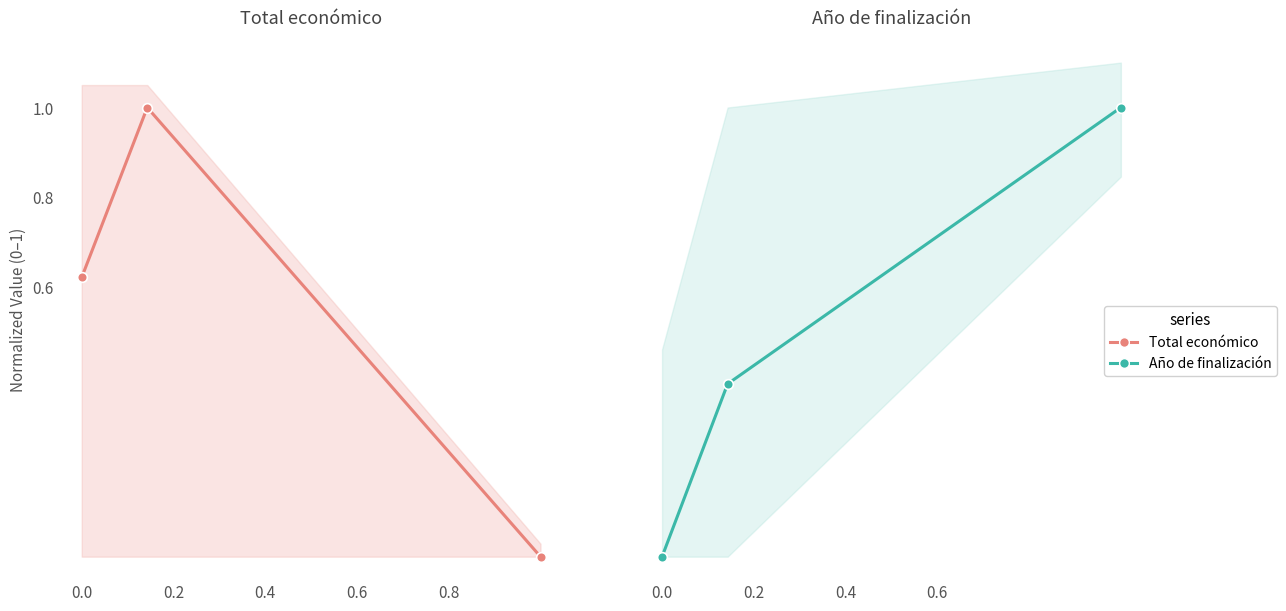

At which category does the chart reach its peak across all series?

0.2